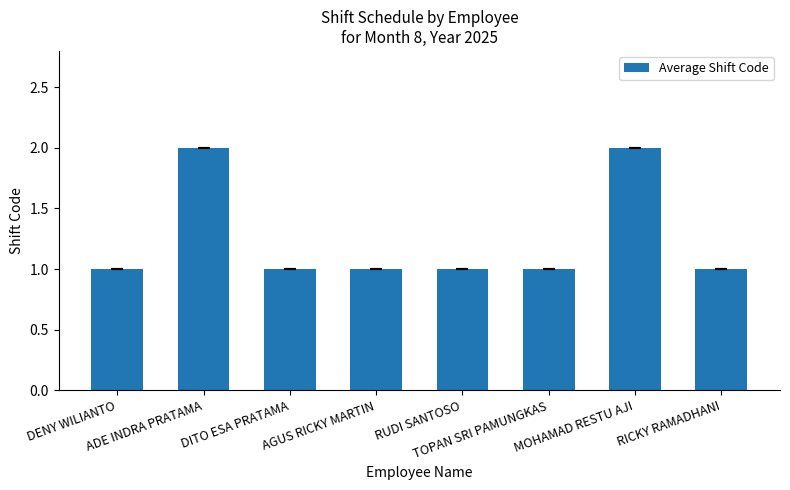

What is the sum of the values at TOPAN SRI PAMUNGKAS and MOHAMAD RESTU AJI?

3